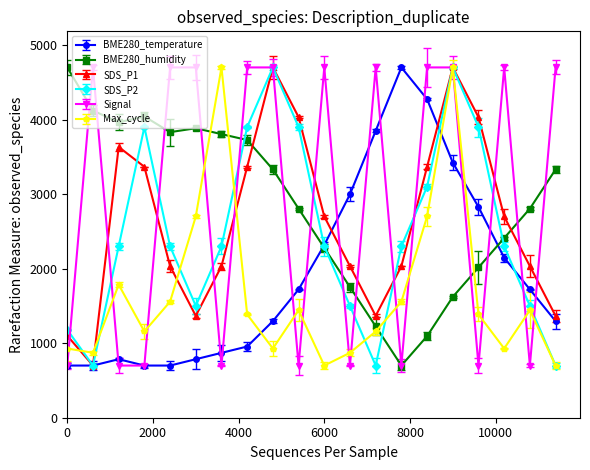

After their last crossing, which series has the higher values: BME280_humidity or BME280_temperature?

BME280_humidity